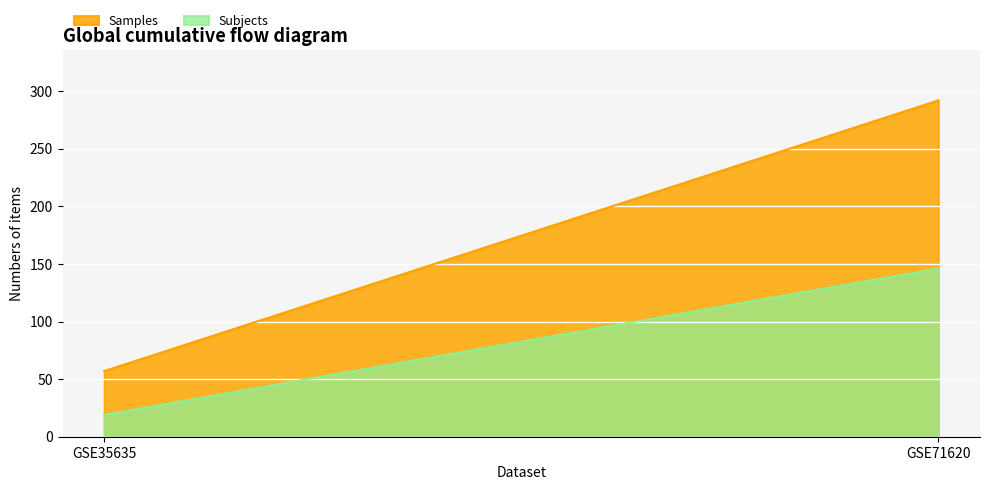

At how many categories does at least one series exceed 67?

1